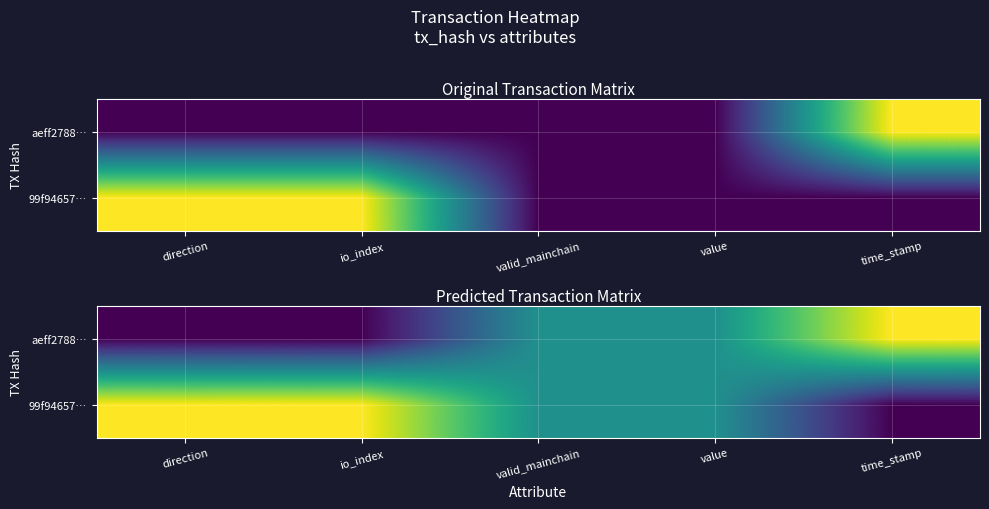

The value of 99f94657… at time_stamp is 0.3. True or false?

True